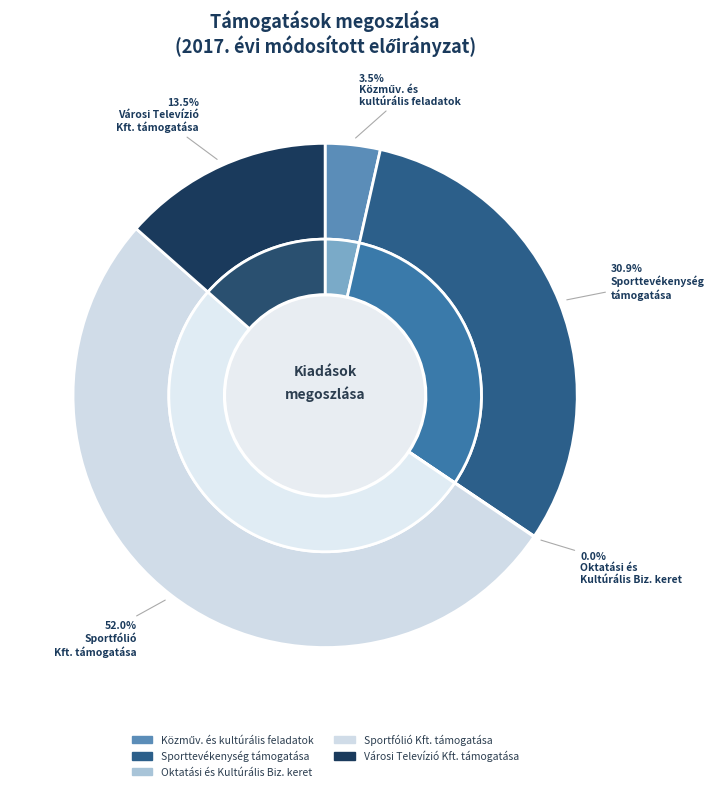

How many segments does this pie chart have?

5